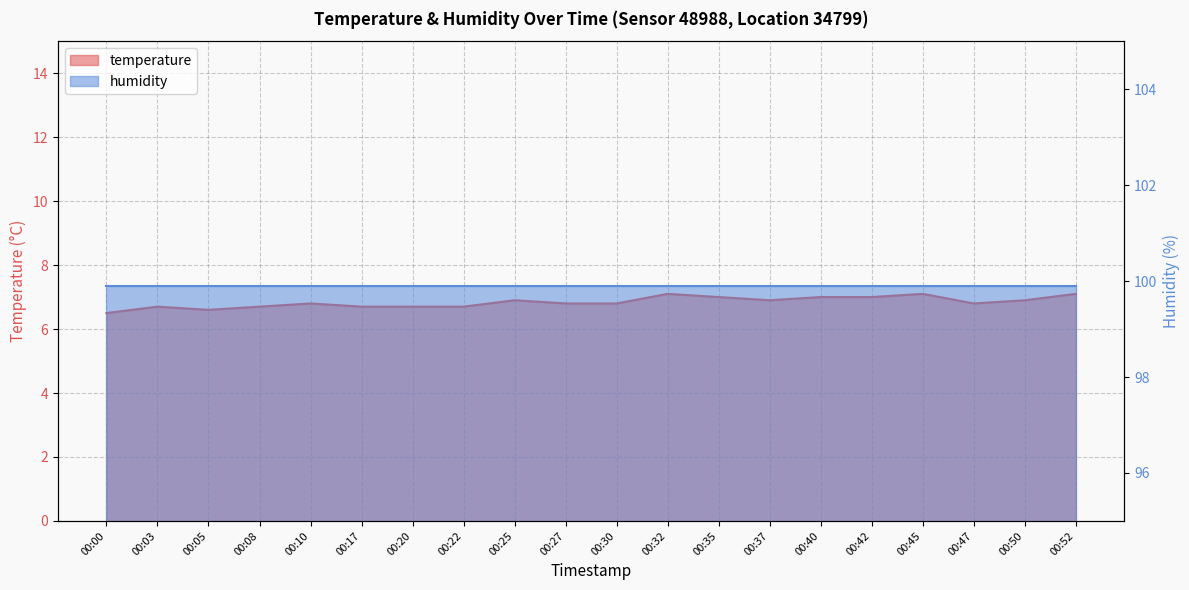

Where is the data nearest to the value 6?

00:00